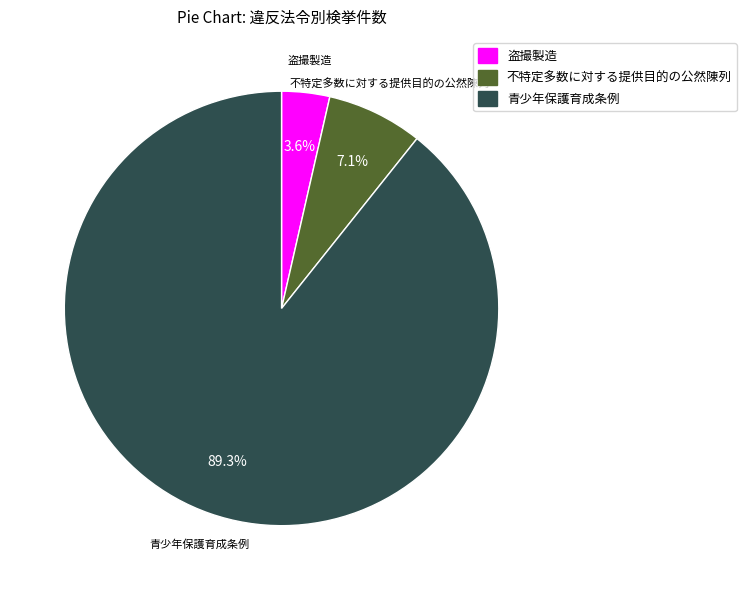

Between 盗撮製造 and 不特定多数に対する提供目的の公然陳列, which is larger?

不特定多数に対する提供目的の公然陳列